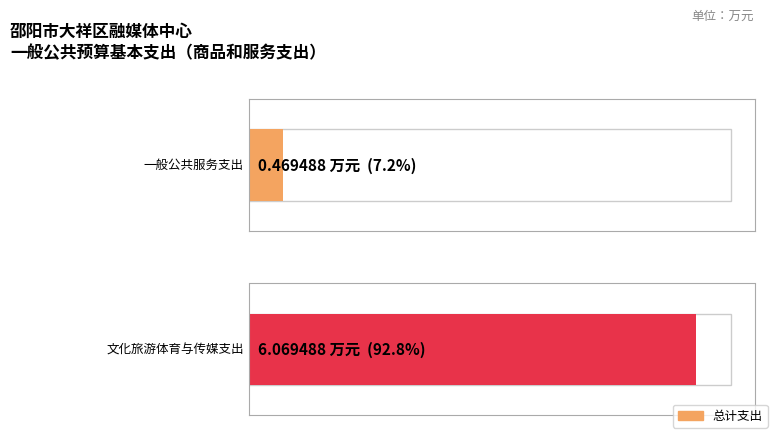

Reading left to right, extract all data points from this chart.

一般公共服务支出=0.5	文化旅游体育与传媒支出=6.1